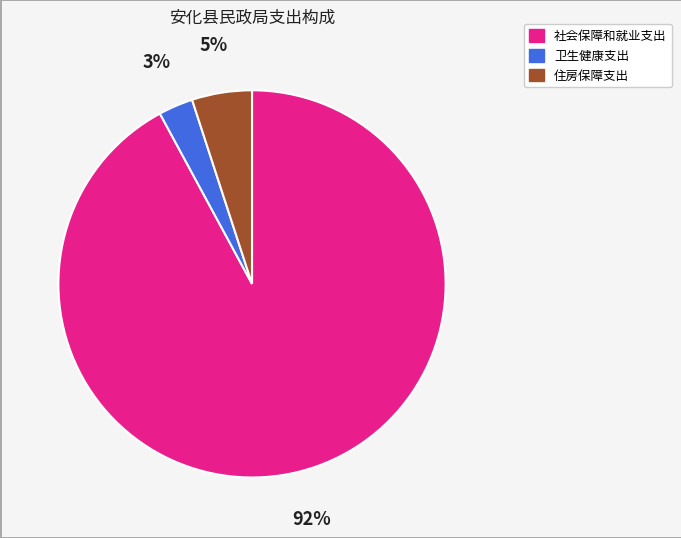

Is it true that 社会保障和就业支出 is 92% of the pie?

True